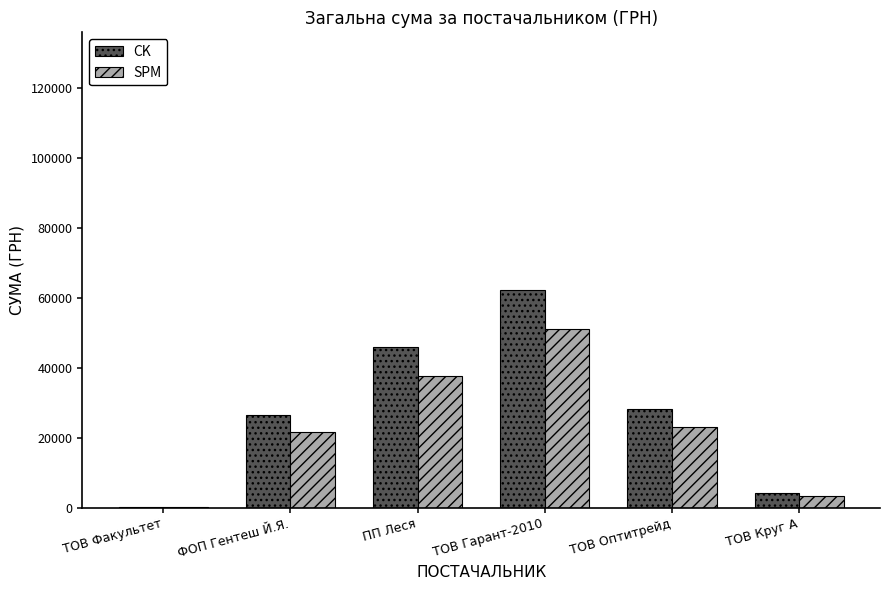

Where does the CK series first go above 28162?

ПП Леся